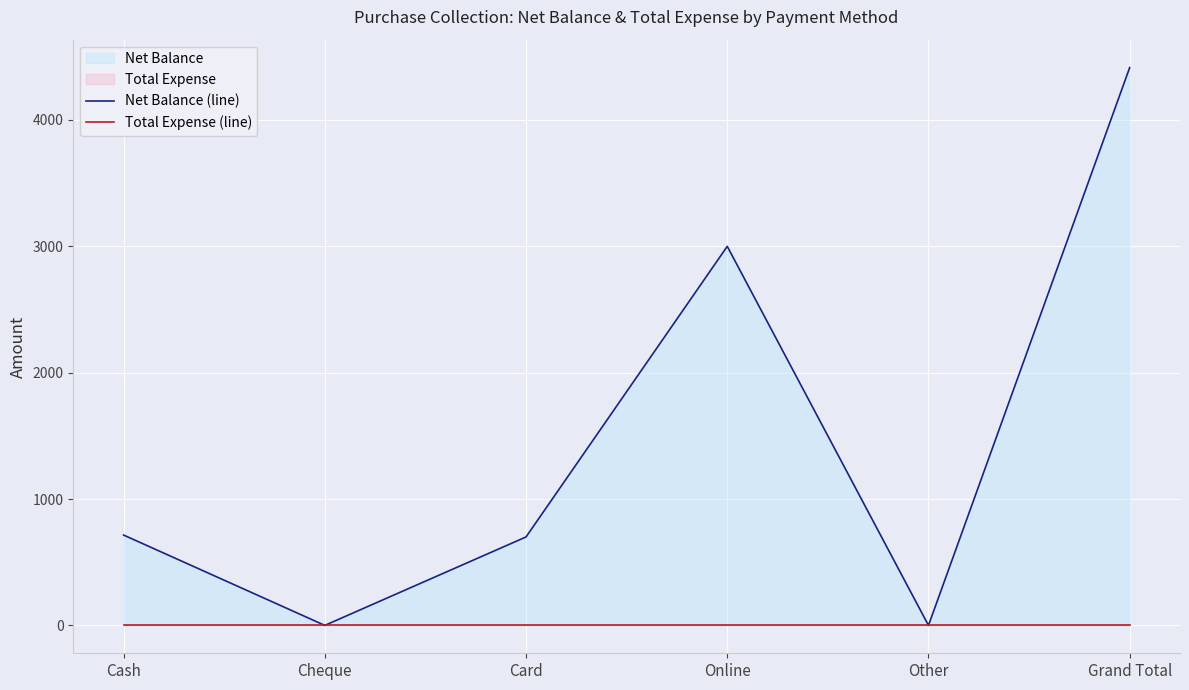

At which category does the chart reach its peak across all series?

Grand Total